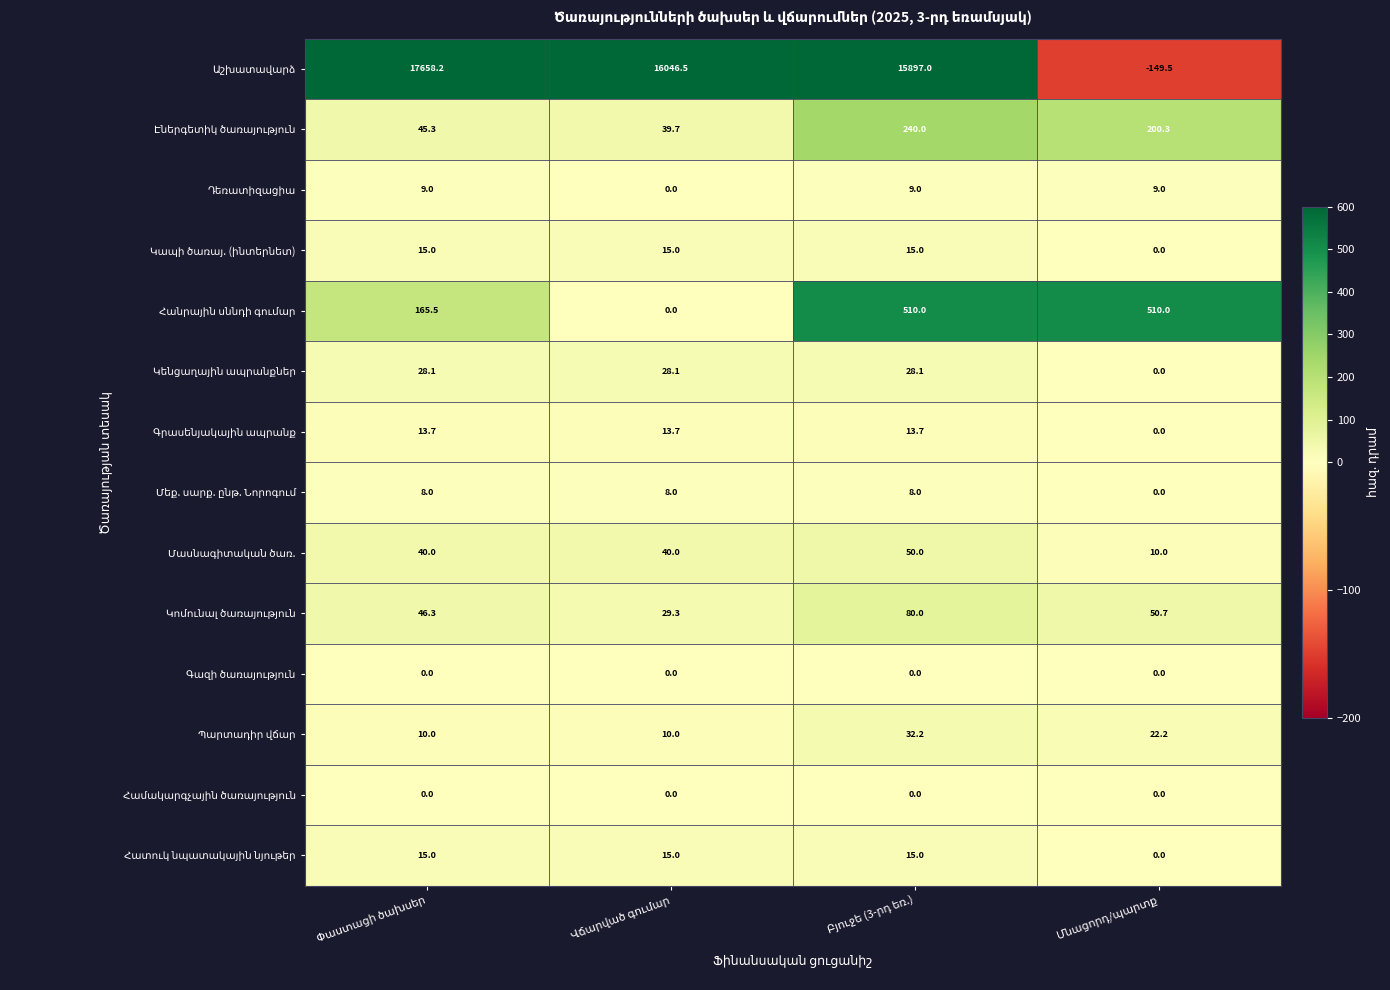

List the labels in order of Համակարգչային ծառայություն value, smallest first.

Փաստացի ծախսեր, Վճարված գումար, Բյուջե (3-րդ եռ.), Մնացորդ/պարտք